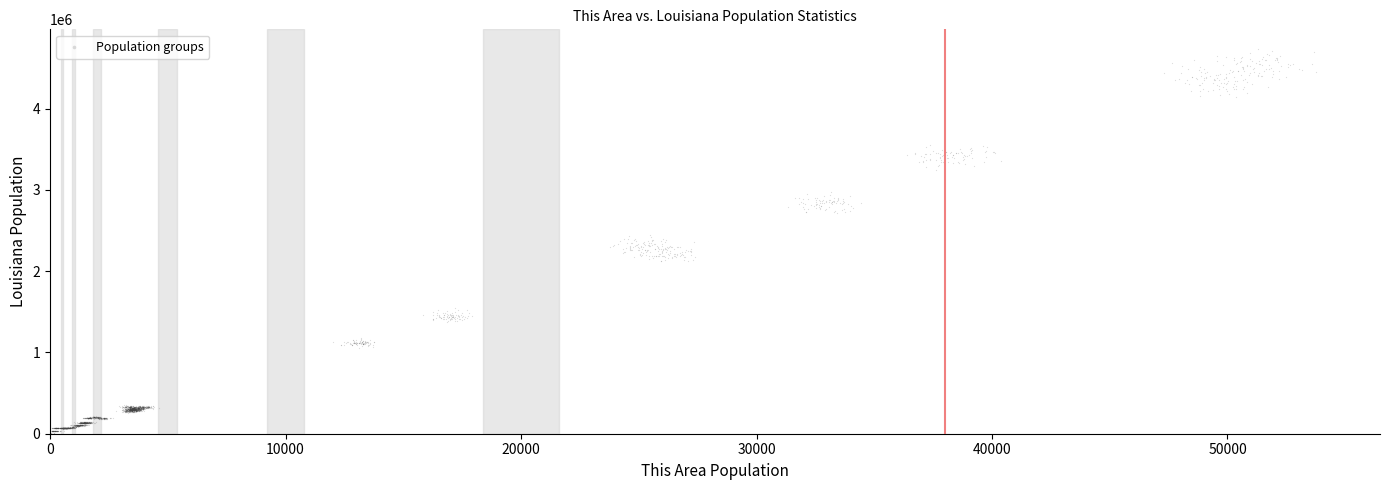

What is the range of Y values (max minus min)?

4739731.1